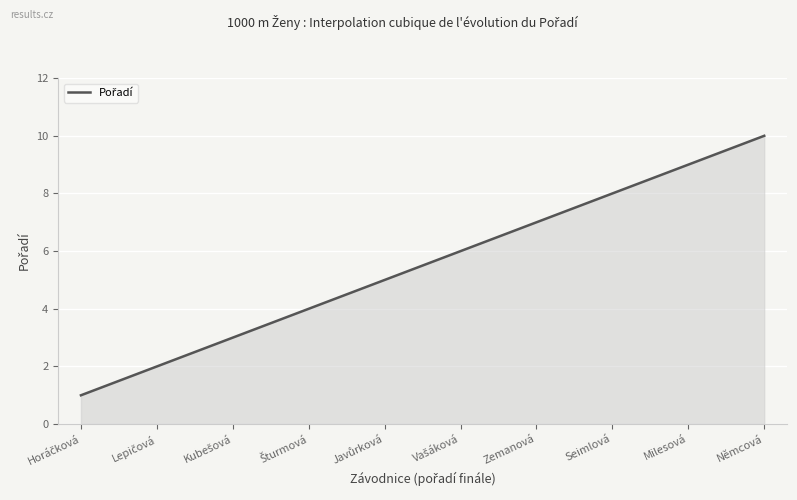

What is the greatest value displayed?

10.0